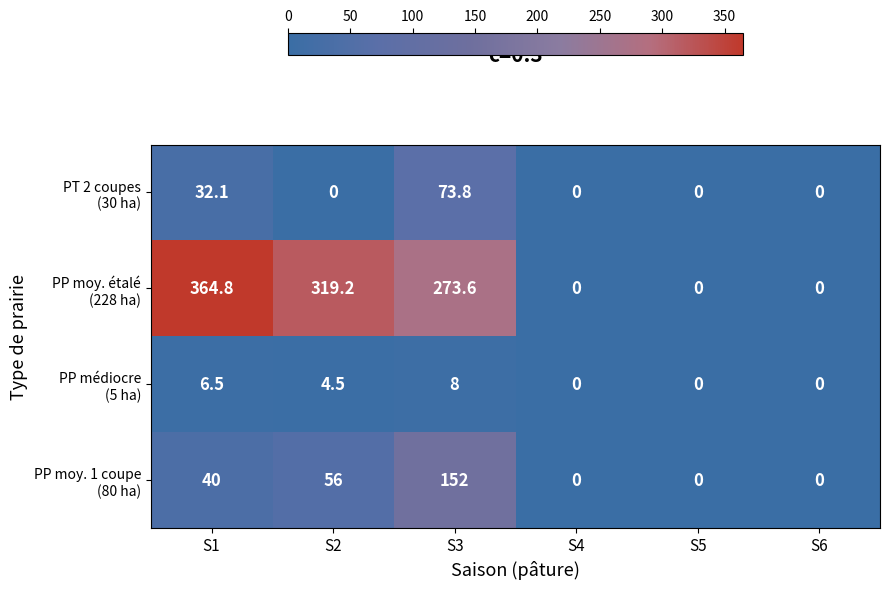

At which category is the sum across all series the highest?

S3